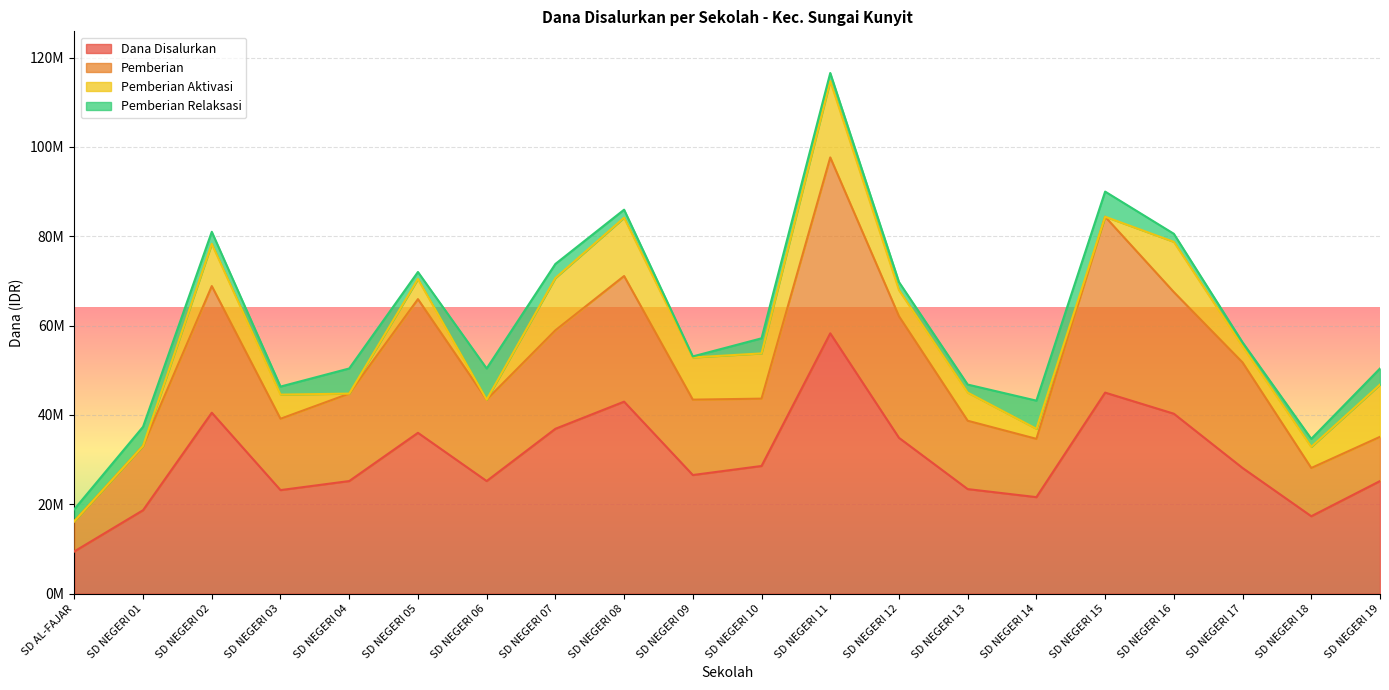

How many lines are shown in the chart?

4